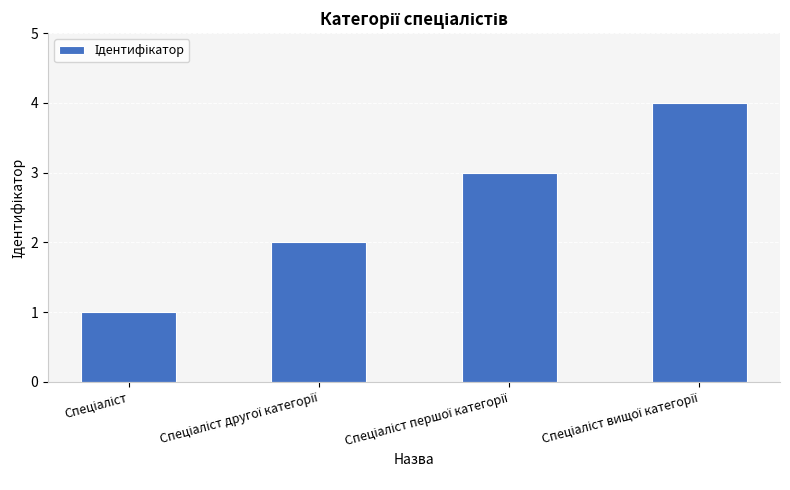

What is the sum of all values?

10